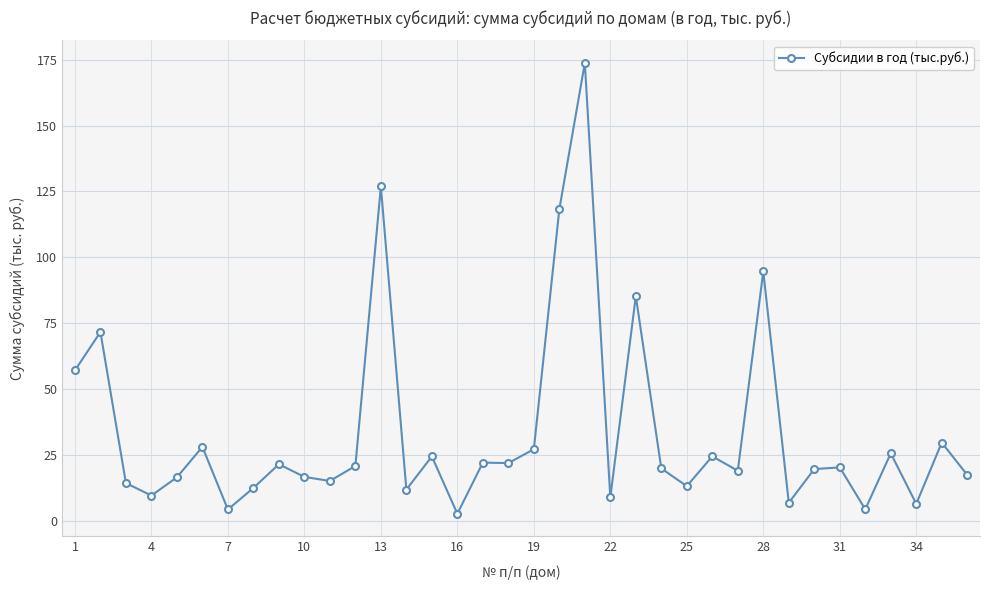

What is the sum of all values?

1210.6